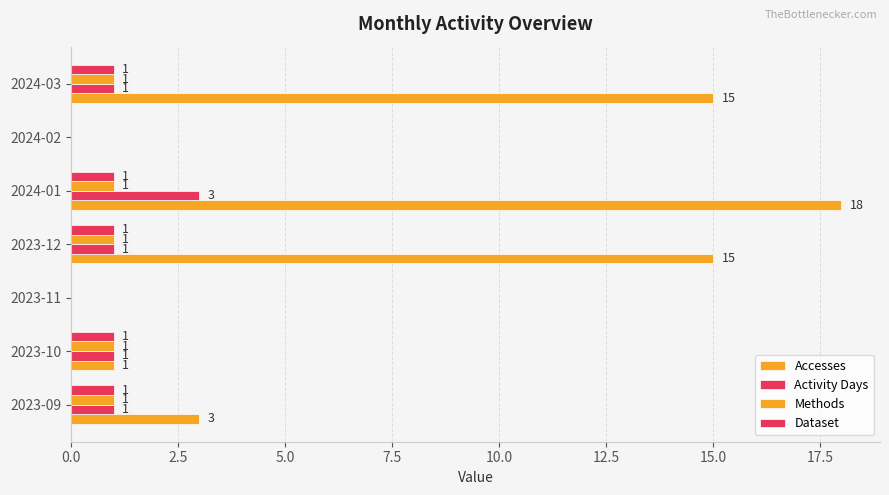

How many positive values does the Methods series have?

5